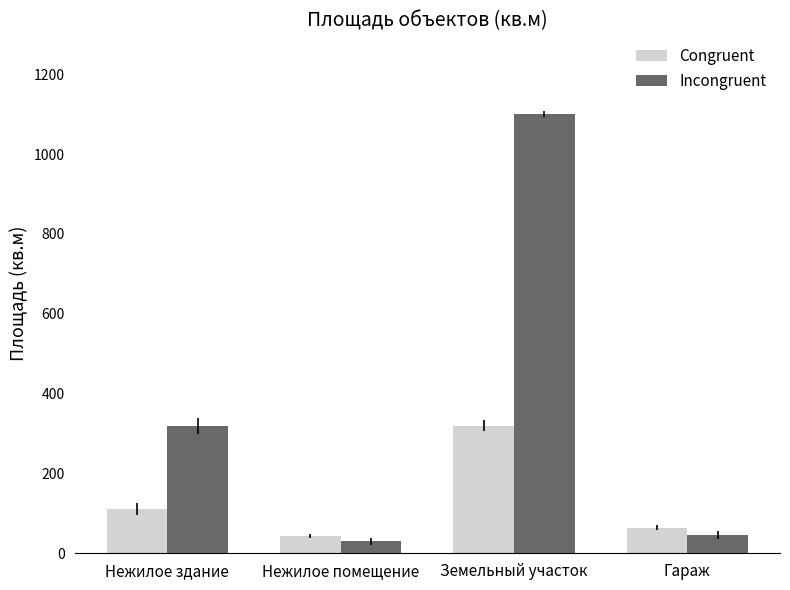

How many bars are there in total?

8